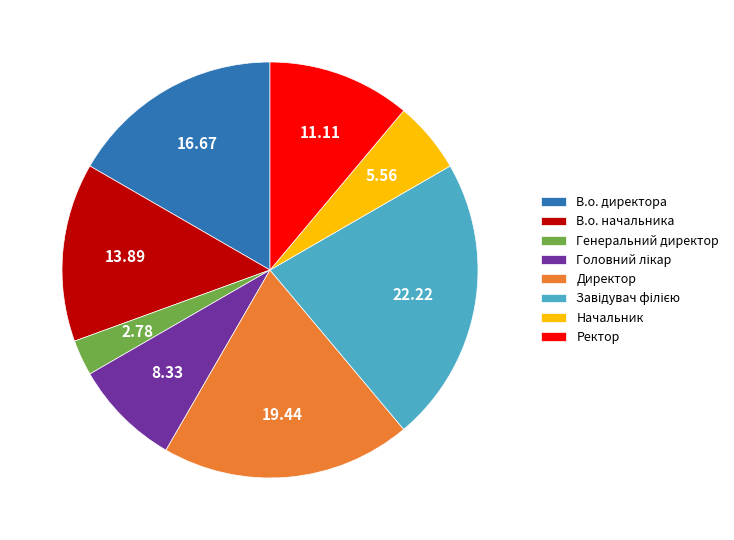

What is the ratio of the value at Директор to the value at В.о. начальника?

1.4